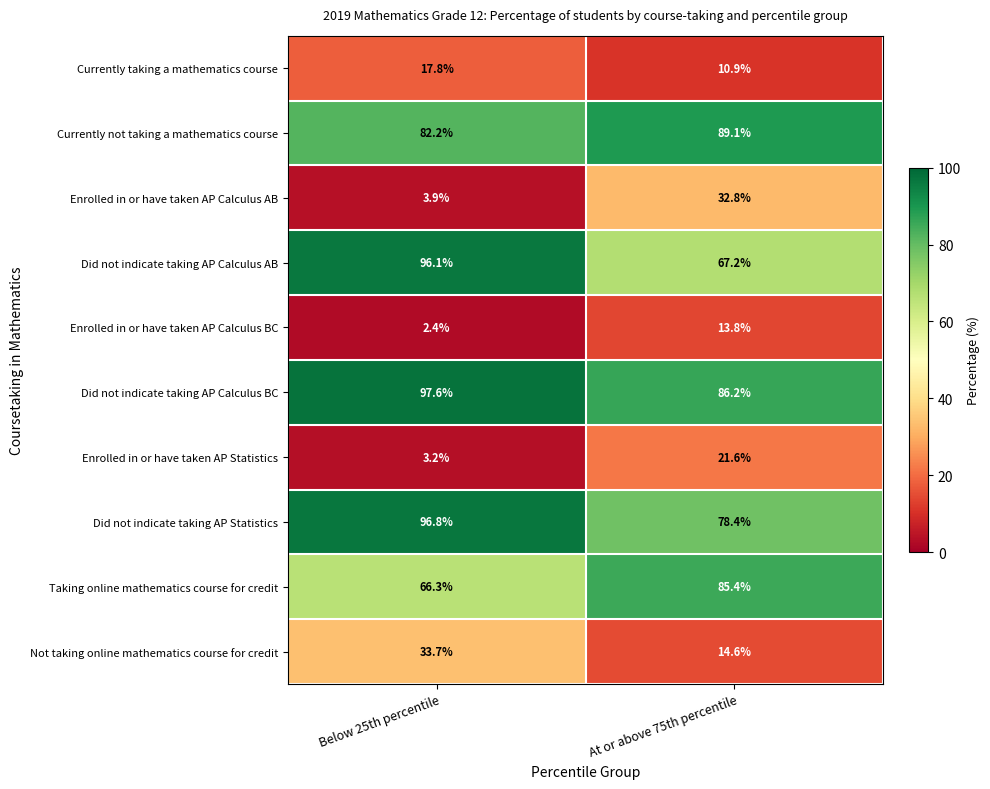

At which label does Did not indicate taking AP Calculus BC first exceed 97?

Below 25th percentile